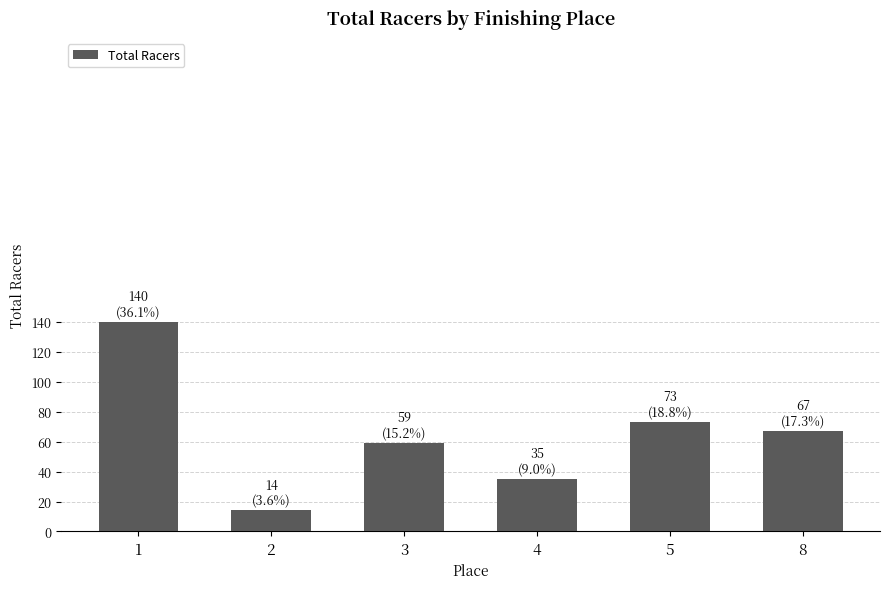

Read the value at 8, to the nearest 5.

65